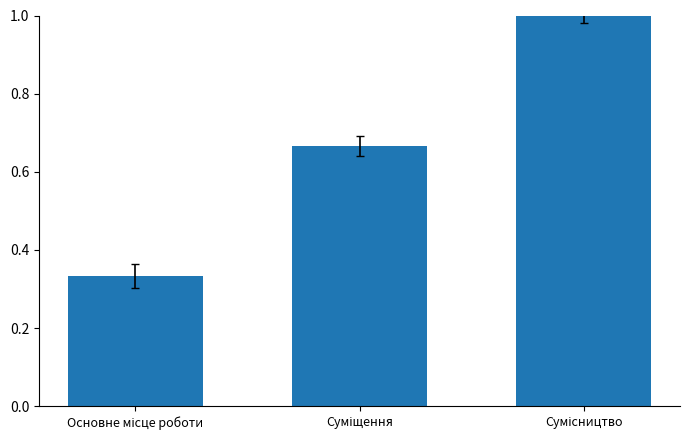

What is the maximum value shown in the chart?

1.0